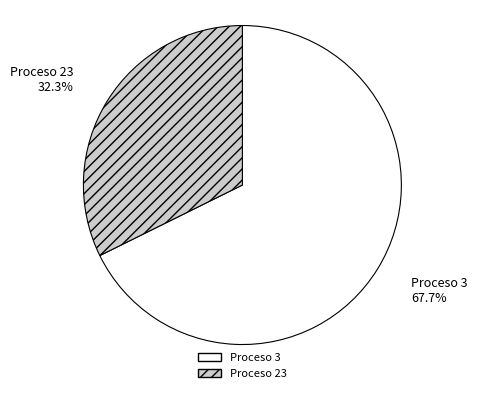

Which slice represents more than half of the pie?

Proceso 3